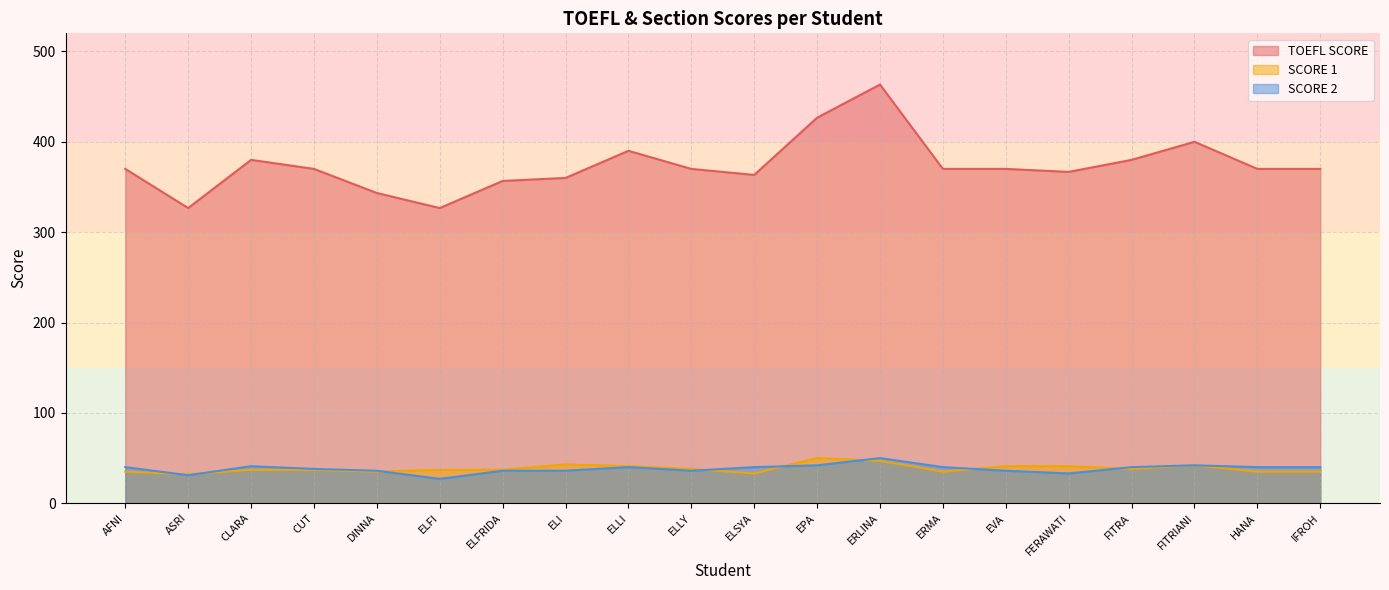

Reading right to left, what are all the values shown in this chart?

TOEFL SCORE: IFROH=370.0	HANA=370.0	FITRIANI=400.0	FITRA=380.0	FERAWATI=366.7	EVA=370.0	ERMA=370.0	ERLINA=463.3	EPA=426.7	ELSYA=363.3	ELLY=370.0	ELLI=390.0	ELI=360.0	ELFRIDA=356.7	ELFI=326.7	DINNA=343.3	CUT=370.0	CLARA=380.0	ASRI=326.7	AFNI=370.0
SCORE 1: IFROH=35.0	HANA=35.0	FITRIANI=42.0	FITRA=38.0	FERAWATI=41.0	EVA=41.0	ERMA=35.0	ERLINA=47.0	EPA=50.0	ELSYA=33.0	ELLY=38.0	ELLI=41.0	ELI=43.0	ELFRIDA=37.0	ELFI=37.0	DINNA=35.0	CUT=37.0	CLARA=37.0	ASRI=32.0	AFNI=35.0
SCORE 2: IFROH=40.0	HANA=40.0	FITRIANI=42.0	FITRA=40.0	FERAWATI=33.0	EVA=36.0	ERMA=40.0	ERLINA=50.0	EPA=42.0	ELSYA=40.0	ELLY=36.0	ELLI=40.0	ELI=36.0	ELFRIDA=36.0	ELFI=27.0	DINNA=36.0	CUT=38.0	CLARA=41.0	ASRI=31.0	AFNI=40.0